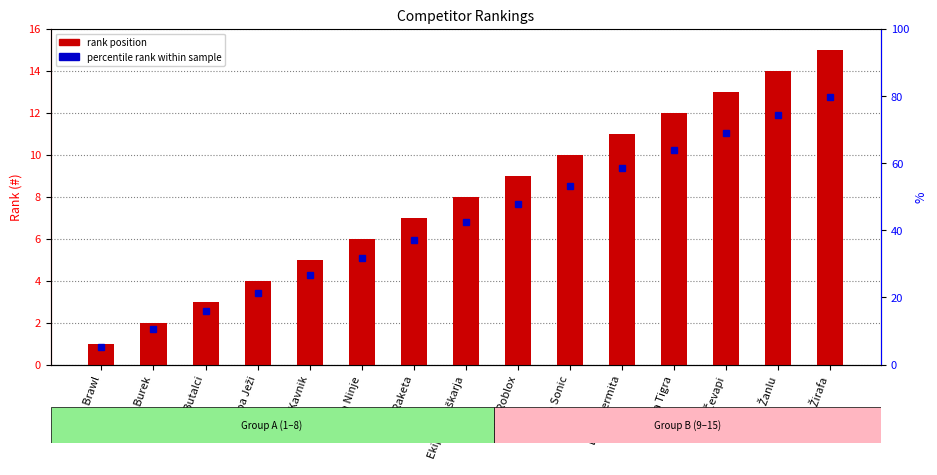

The chart shows a value of 4 at Ekipa Burek. True or false?

False